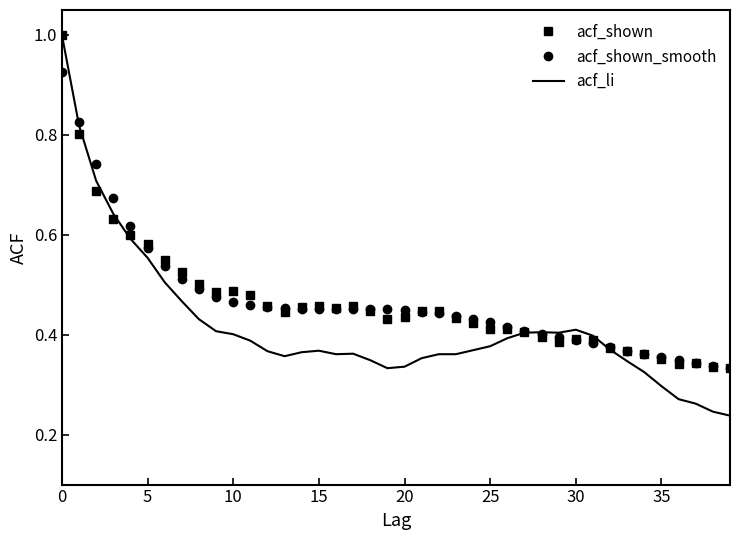

Which series has the largest range (max minus min)?

acf_li